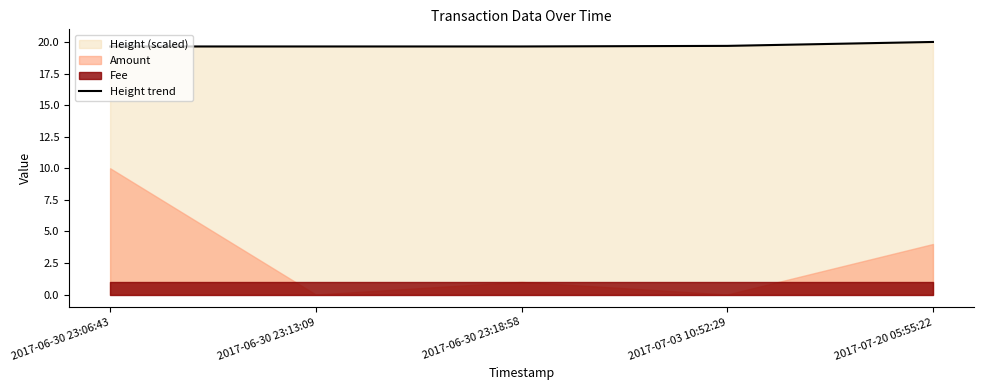

What is the ratio of the value at 2017-06-30 23:06:43 to the value at 2017-06-30 23:18:58?

1.0